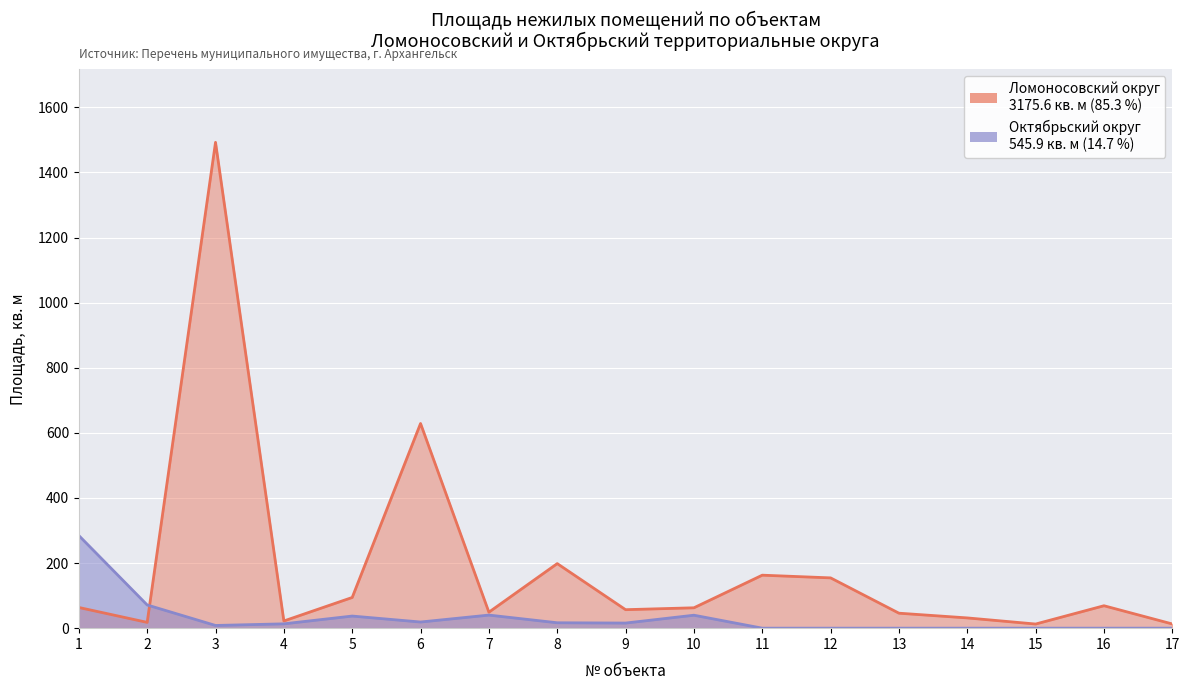

At which label is Октябрьский округ (площадь, кв. м) closest to 142?

2